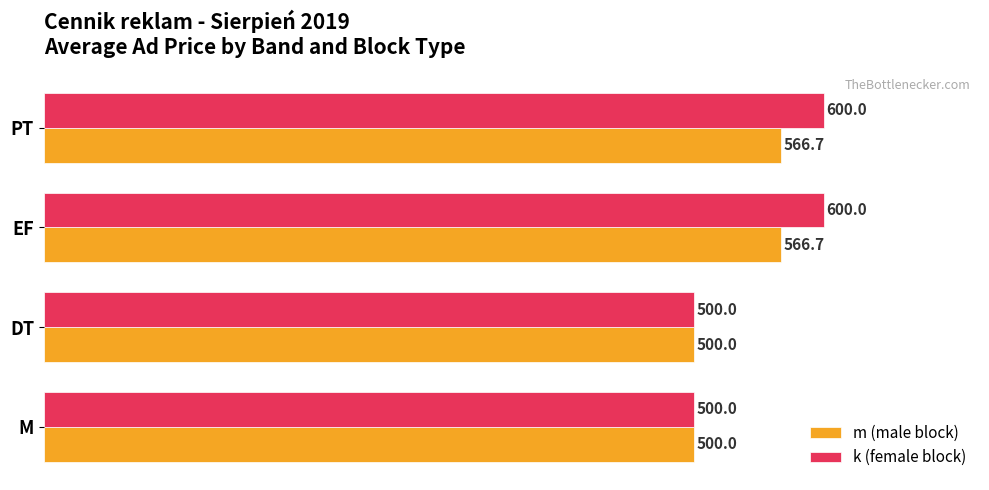

What is the total value across all series at DT?

1000.0